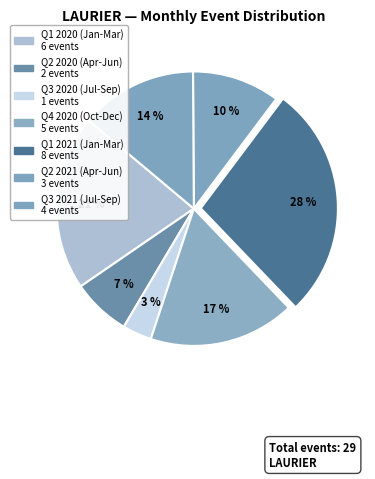

Does any single category account for the majority?

No